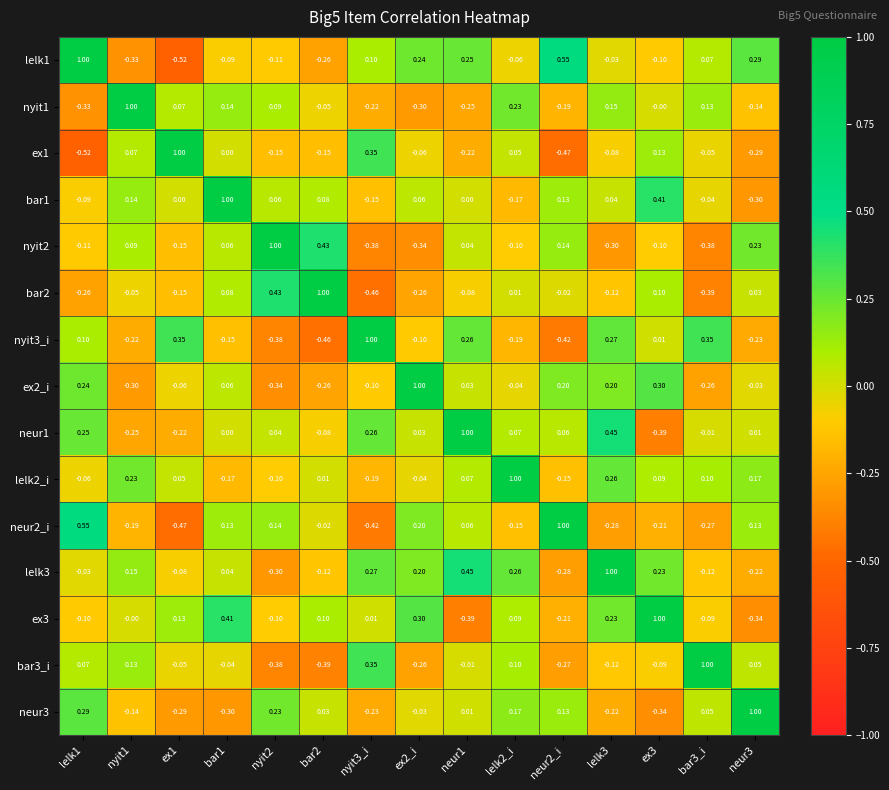

Rank the series by their maximum value, from lowest to highest.

ex1, bar1, neur1, neur2_i, ex3, lelk1, nyit1, nyit2, bar2, nyit3_i, ex2_i, lelk2_i, lelk3, bar3_i, neur3